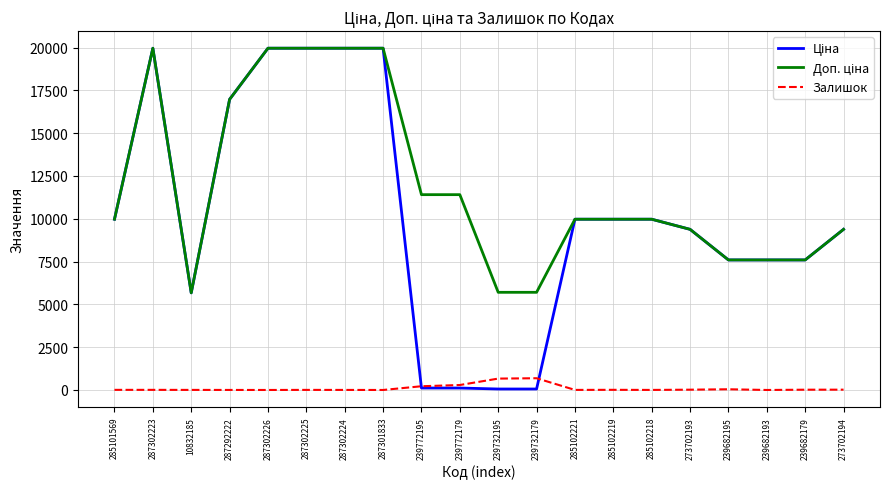

How many categories are shown in the chart?

20